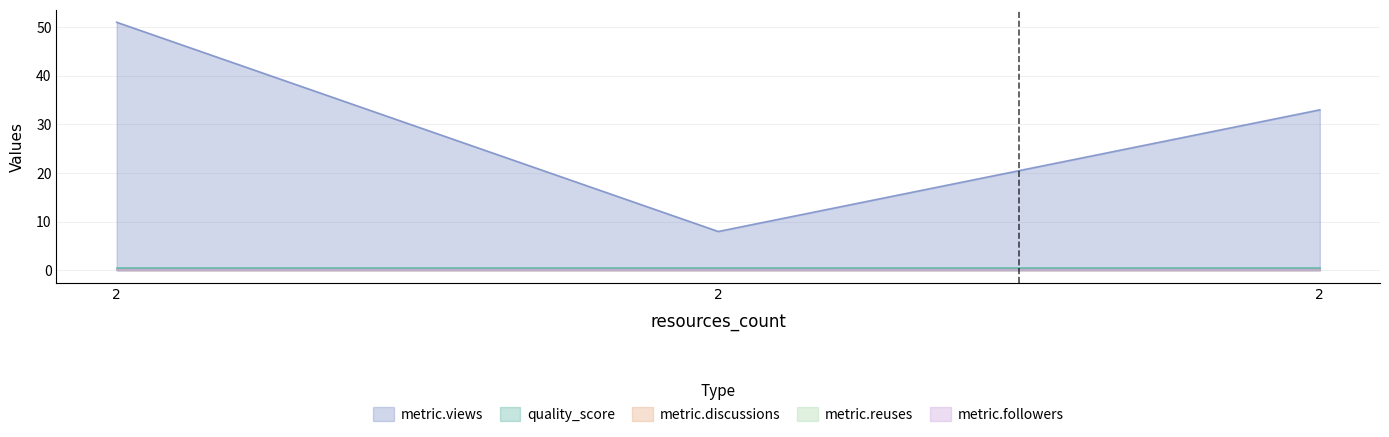

True or false: quality_score has a value of 0.6 at 2.

True